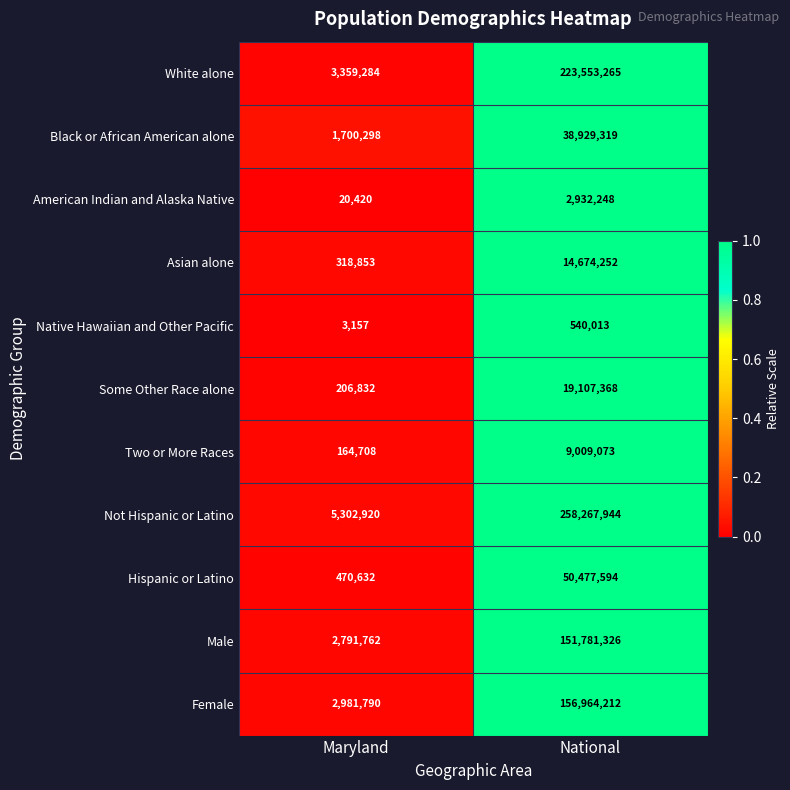

At which category does the chart reach its minimum across all series?

Maryland